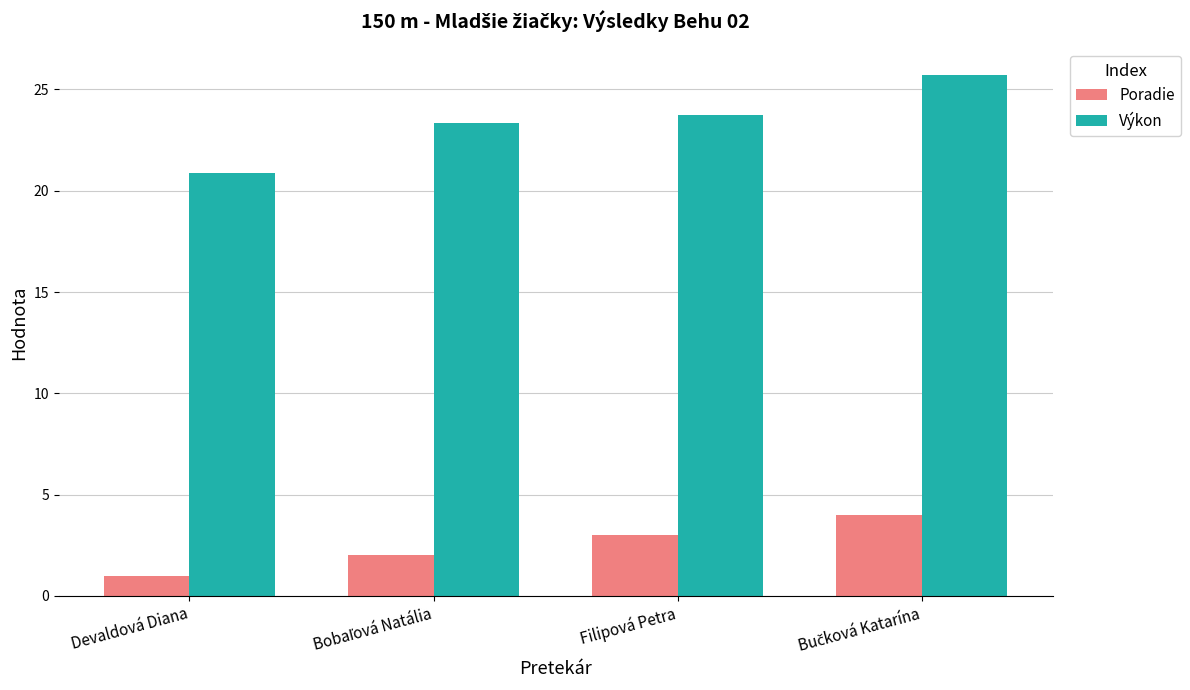

What is the maximum value for Poradie?

4.0